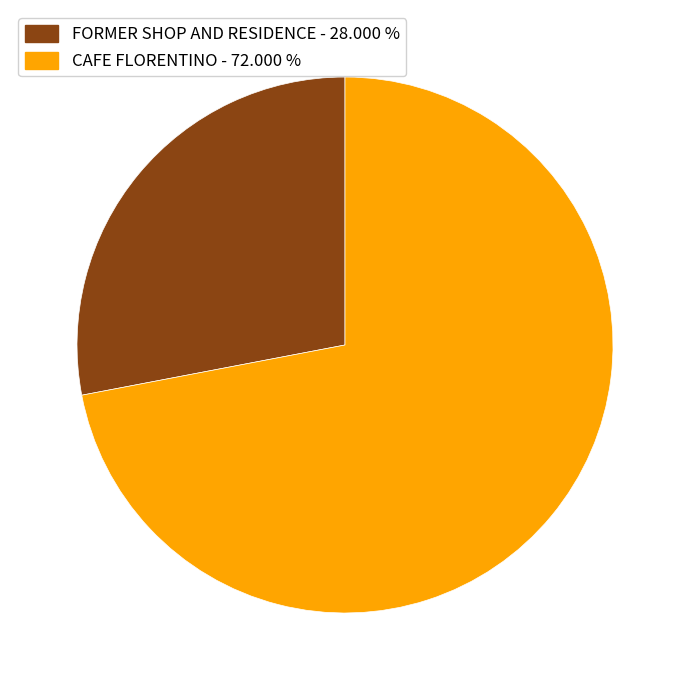

Do CAFE FLORENTINO - 72.000 % and FORMER SHOP AND RESIDENCE - 28.000 % together represent more than half of the pie?

Yes